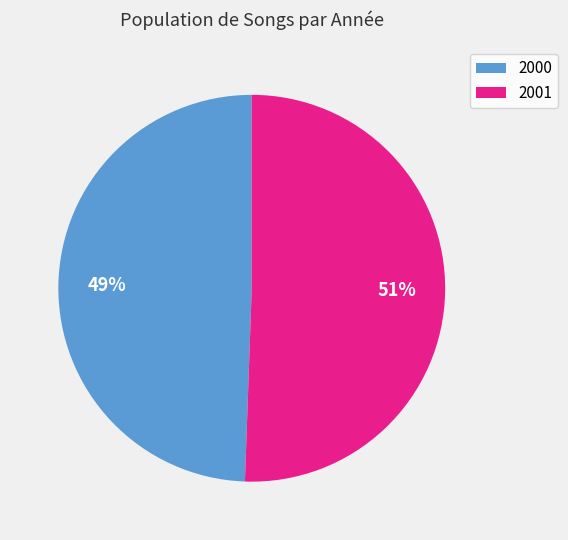

Count the number of slices in the pie.

2